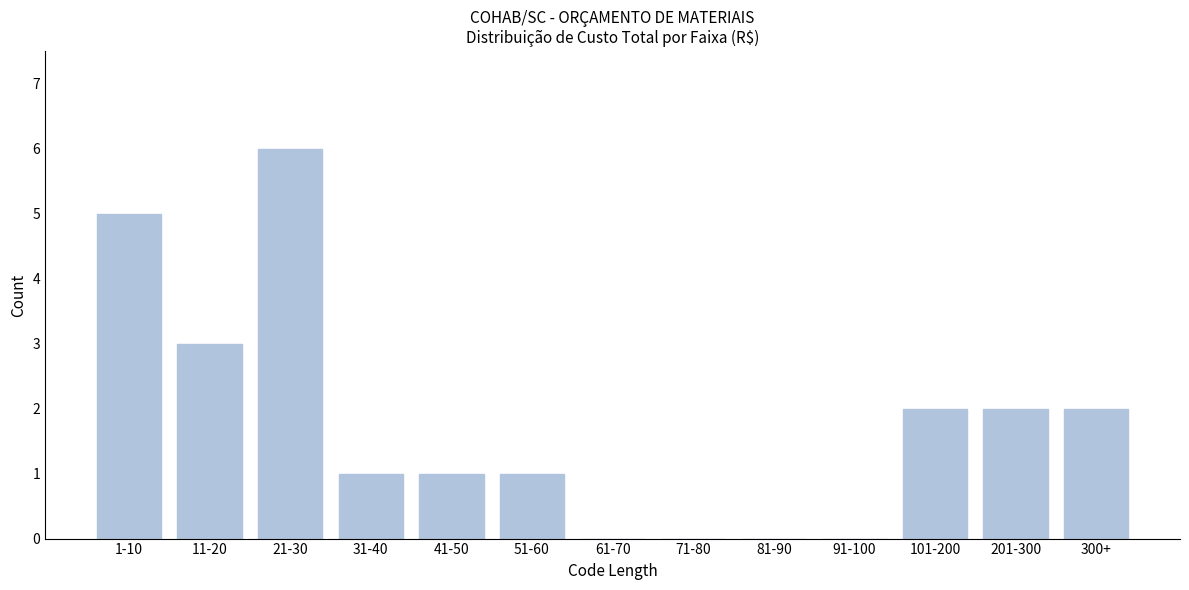

Reading right to left, what are all the values shown in this chart?

300+=2	201-300=2	101-200=2	91-100=0	81-90=0	71-80=0	61-70=0	51-60=1	41-50=1	31-40=1	21-30=6	11-20=3	1-10=5